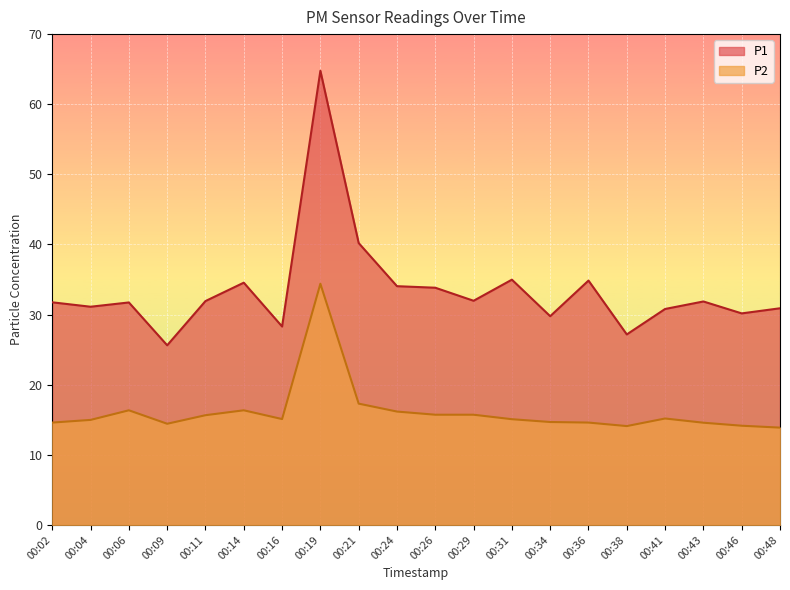

Between 00:04 and 00:48, which is larger?

00:04